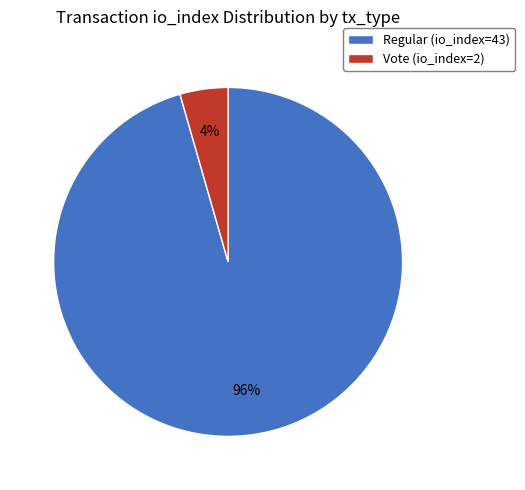

Between Regular (io_index=43) and Vote (io_index=2), which is larger?

Regular (io_index=43)